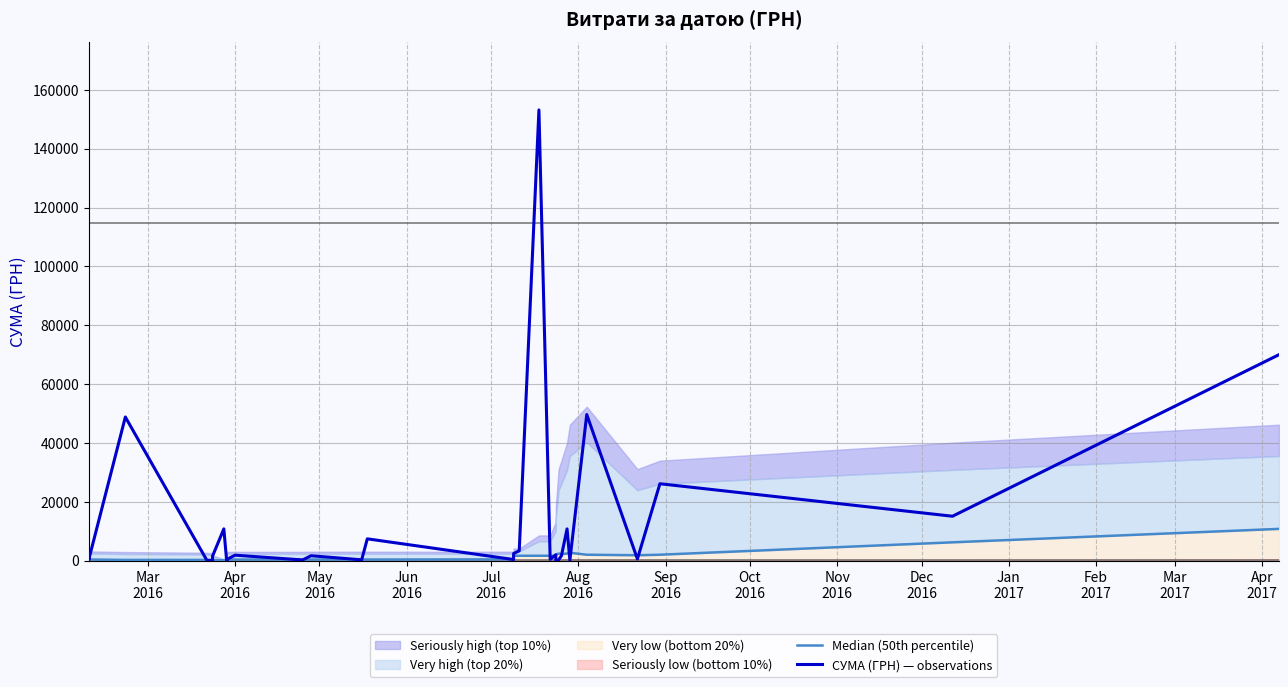

After their last crossing, which series has the higher values: Median (50th percentile) or СУМА (ГРН) — observations?

СУМА (ГРН) — observations